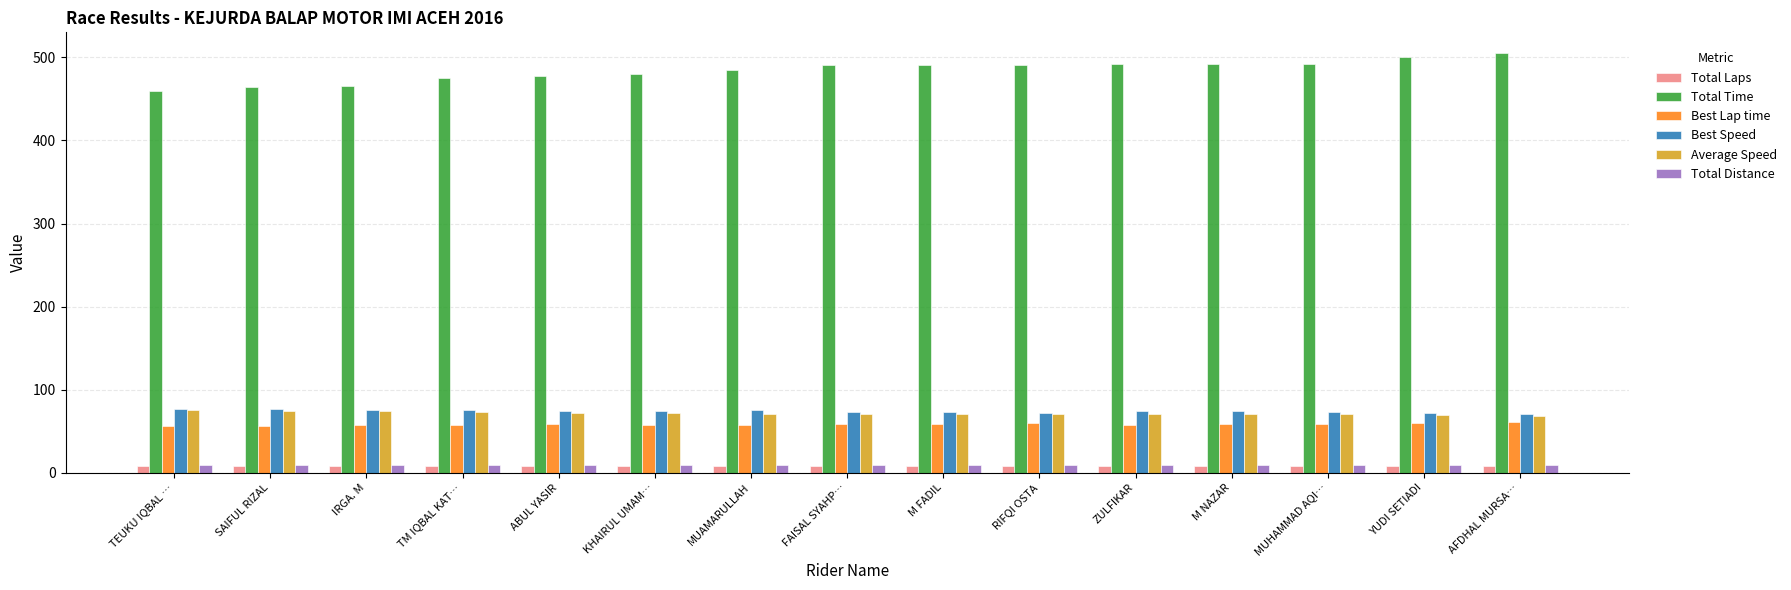

Is the value of Best Speed at ABUL YASIR greater than the value of Total Distance at M NAZAR?

Yes